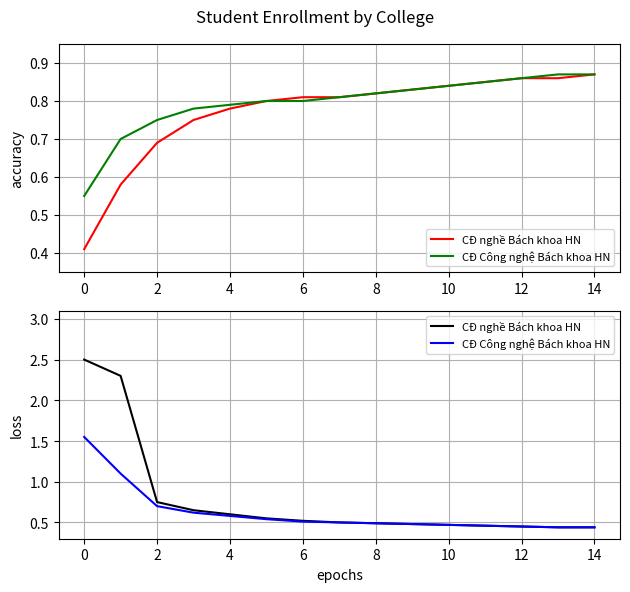

Which series has the largest range (max minus min)?

CĐ nghề Bách khoa HN